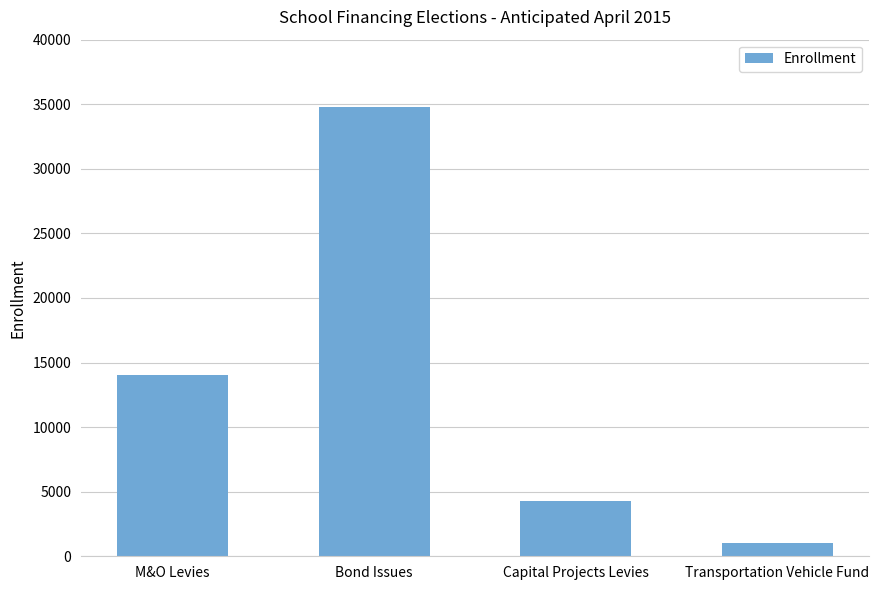

At which category does the chart reach its minimum across all series?

Transportation Vehicle Fund